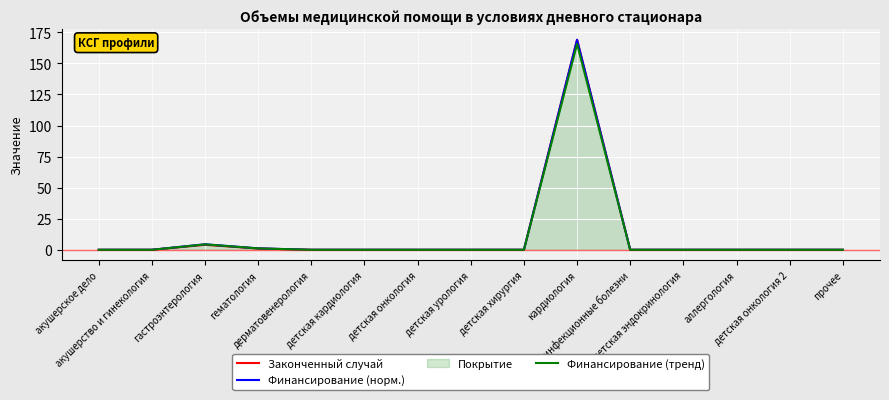

Which series changed the most between акушерство и гинекология and детская эндокринология?

Законченный случай